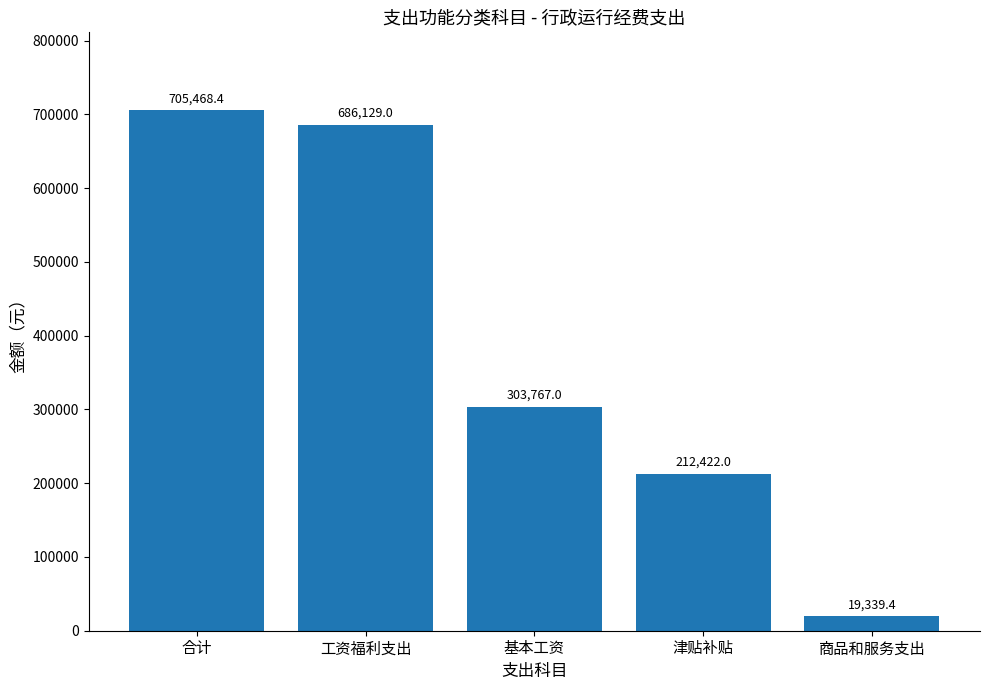

The chart shows a value of 212422.0 at 津贴补贴. True or false?

True